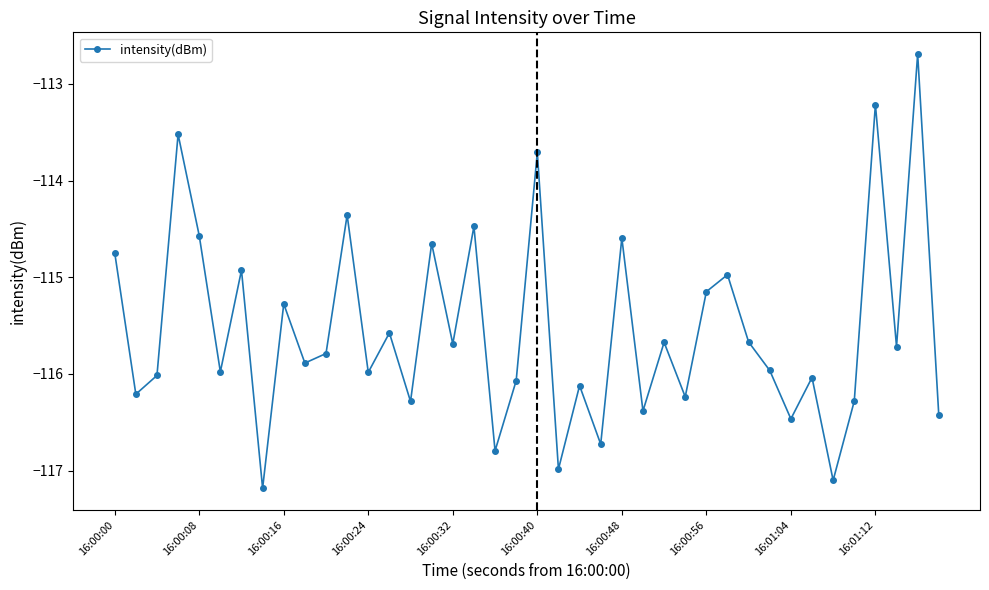

How many interior local valleys (lower than both neighbors) does the data have?

15